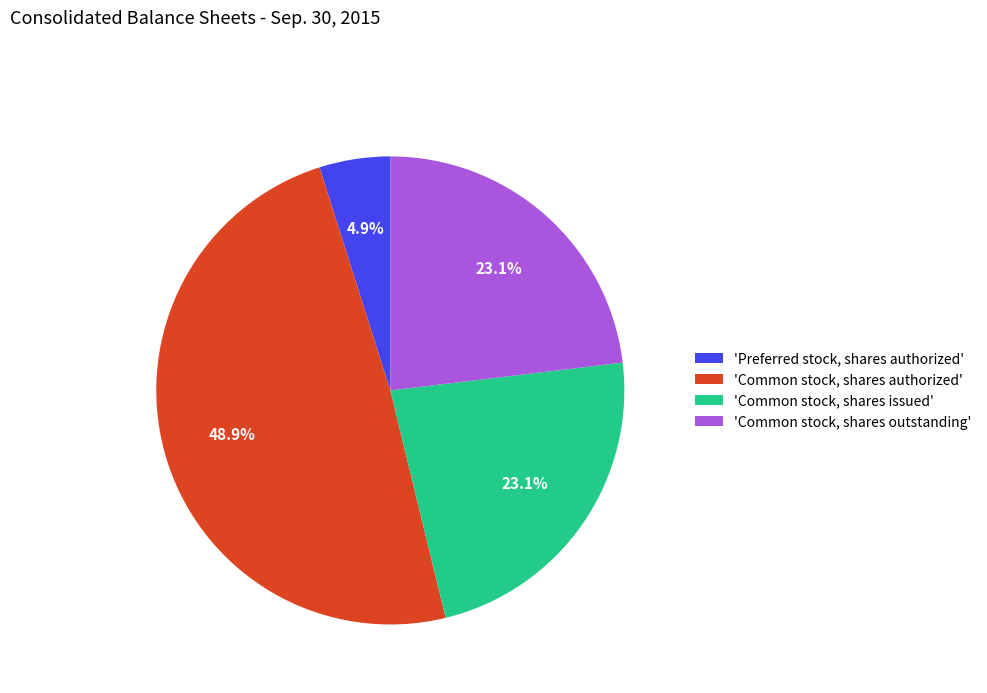

Which slice is the smallest?

'Preferred stock, shares authorized'